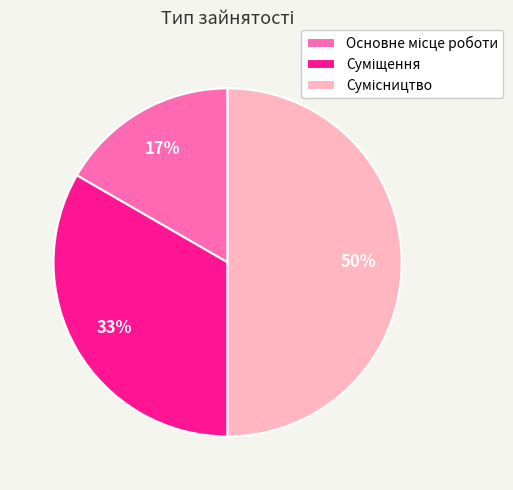

To the nearest percent, what is the difference between the largest and smallest slice percentages?

33%